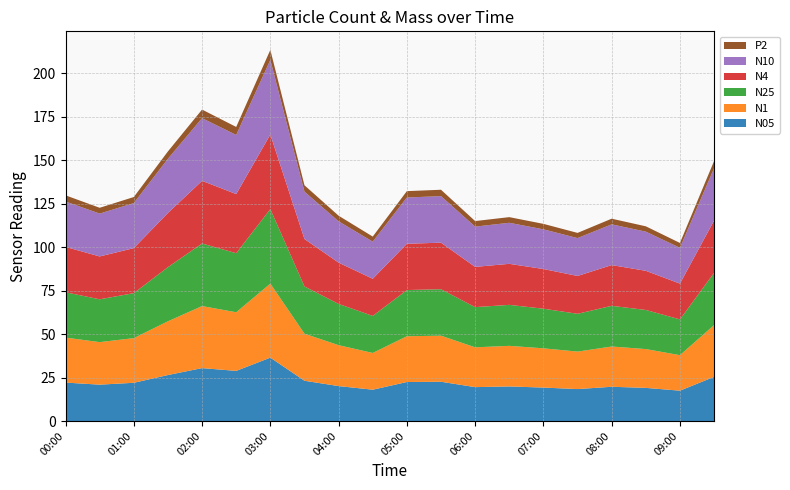

Reading left to right, transcribe all the data shown in this chart.

N05: 00:00=22.1	00:30=20.9	01:00=22.0	01:30=26.4	02:00=30.4	02:30=28.8	03:00=36.5	03:30=23.2	04:00=20.1	04:30=18.0	05:00=22.4	05:30=22.6	06:00=19.5	06:30=19.9	07:00=19.2	07:30=18.4	08:00=19.7	08:30=19.1	09:00=17.5	09:30=25.4
N1: 00:00=25.9	00:30=24.5	01:00=25.7	01:30=30.9	02:00=35.7	02:30=33.7	03:00=42.6	03:30=27.1	04:00=23.5	04:30=21.1	05:00=26.3	05:30=26.5	06:00=22.9	06:30=23.4	07:00=22.6	07:30=21.6	08:00=23.2	08:30=22.3	09:00=20.4	09:30=29.8
N25: 00:00=26.1	00:30=24.6	01:00=25.9	01:30=31.1	02:00=36.0	02:30=34.0	03:00=42.9	03:30=27.2	04:00=23.7	04:30=21.3	05:00=26.6	05:30=26.7	06:00=23.1	06:30=23.6	07:00=22.8	07:30=21.7	08:00=23.4	08:30=22.5	09:00=20.6	09:30=30.1
N4: 00:00=26.1	00:30=24.6	01:00=25.9	01:30=31.2	02:00=36.0	02:30=34.0	03:00=42.9	03:30=27.2	04:00=23.8	04:30=21.4	05:00=26.6	05:30=26.8	06:00=23.1	06:30=23.6	07:00=22.8	07:30=21.8	08:00=23.4	08:30=22.5	09:00=20.6	09:30=30.1
N10: 00:00=26.1	00:30=24.7	01:00=25.9	01:30=31.2	02:00=36.0	02:30=34.0	03:00=42.9	03:30=27.2	04:00=23.8	04:30=21.4	05:00=26.6	05:30=26.8	06:00=23.2	06:30=23.6	07:00=22.8	07:30=21.8	08:00=23.4	08:30=22.5	09:00=20.6	09:30=30.1
P2: 00:00=3.5	00:30=3.3	01:00=3.5	01:30=4.2	02:00=4.9	02:30=4.6	03:00=5.8	03:30=3.7	04:00=3.2	04:30=2.9	05:00=3.7	05:30=3.7	06:00=3.2	06:30=3.2	07:00=3.1	07:30=3.0	08:00=3.2	08:30=3.1	09:00=2.8	09:30=4.1